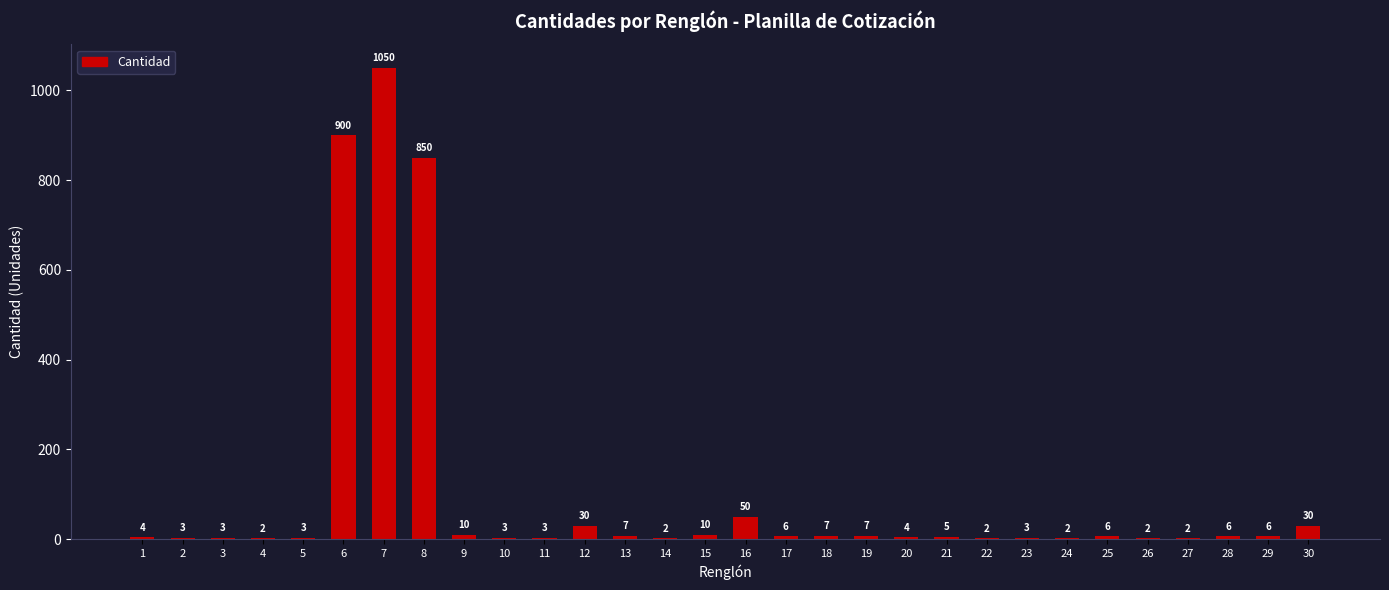

At which label does the data first exceed 6?

6